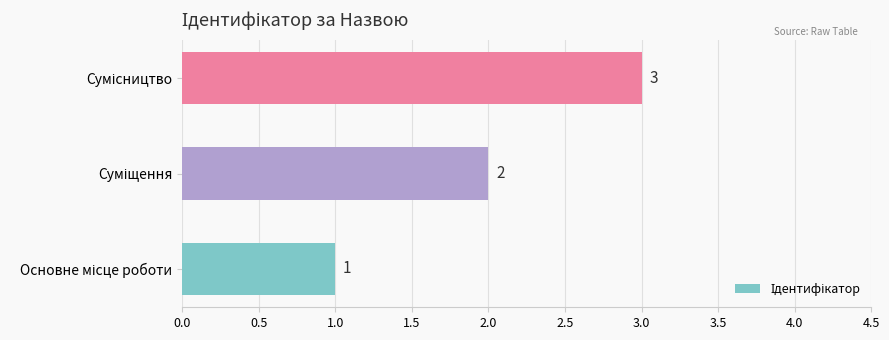

What is the sum of all values?

6